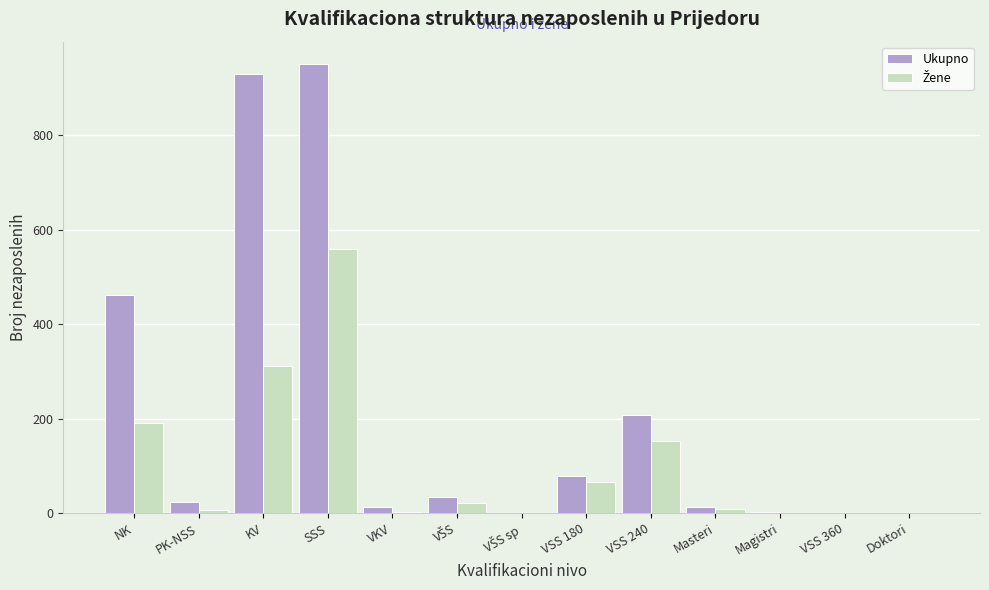

Which series has the largest total across all categories?

Ukupno